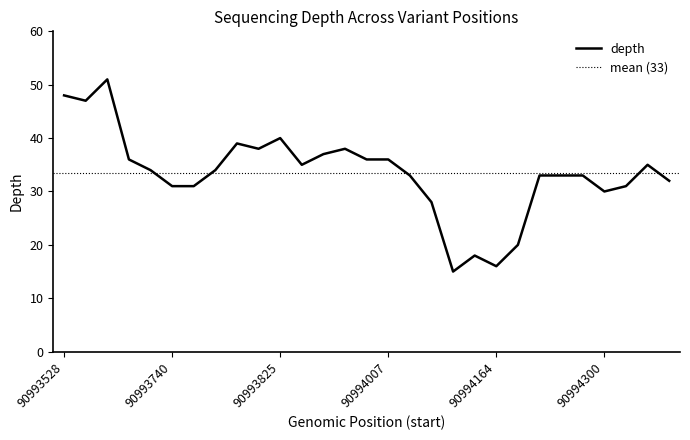

Which has a higher value, 90994315 or 90994193?

90994315